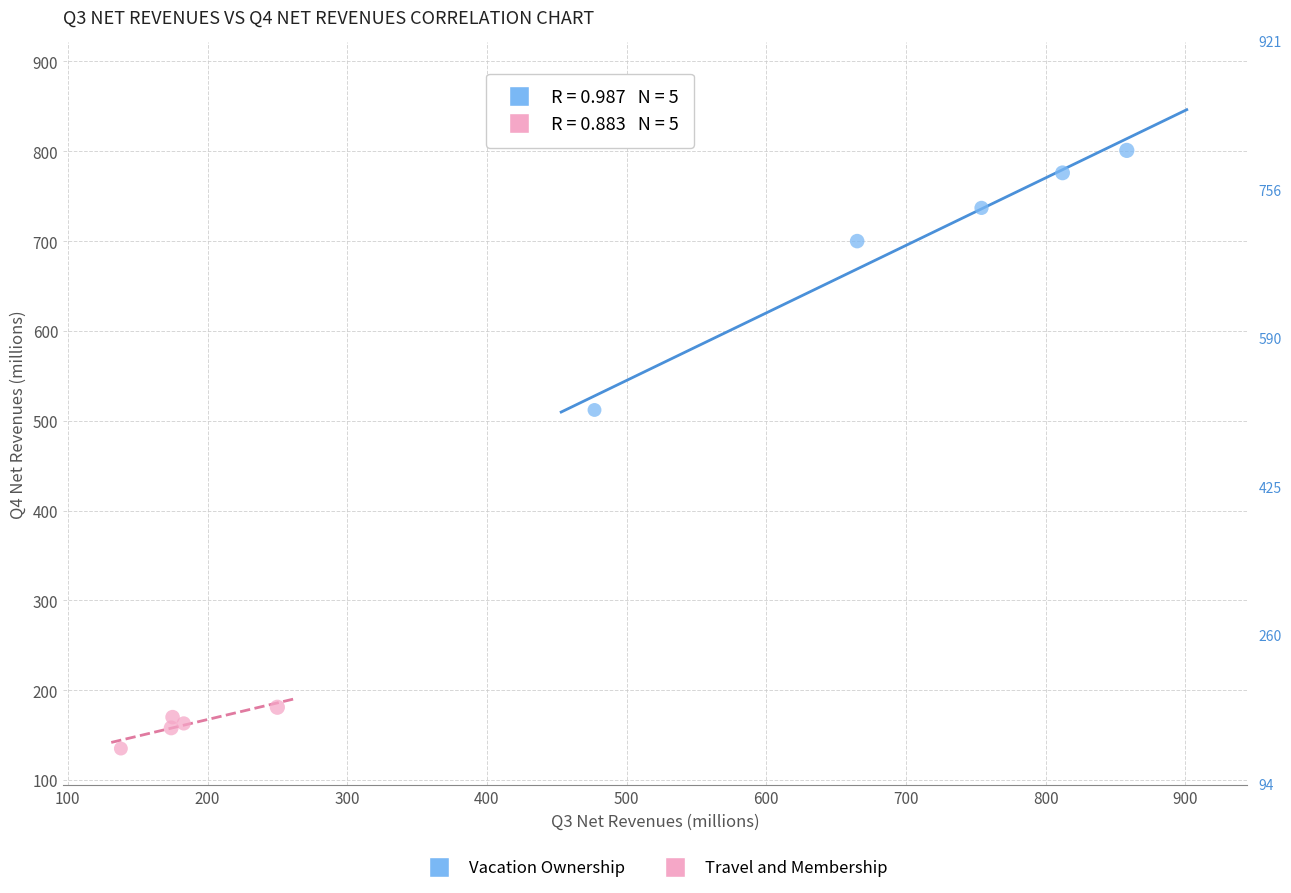

Which series has the widest spread of Y values?

Vacation Ownership